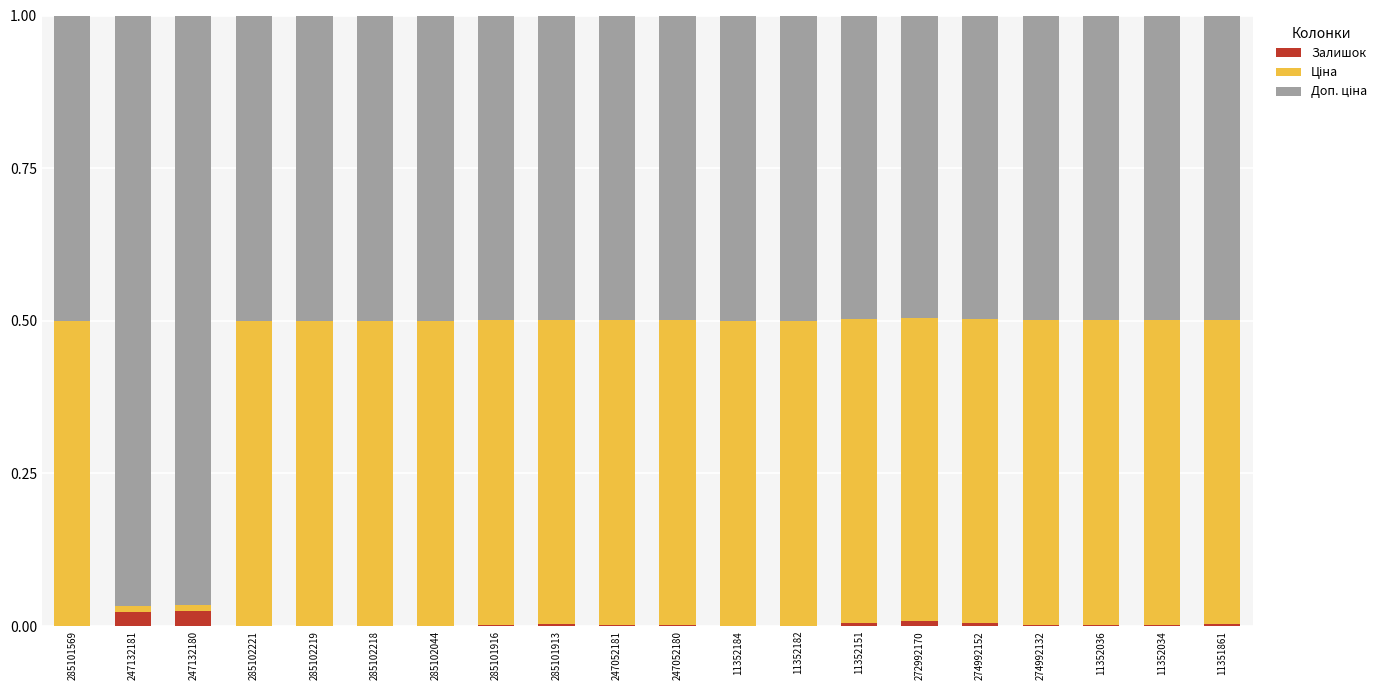

What is the approximate value of Доп. ціна at 272992170?

0.5